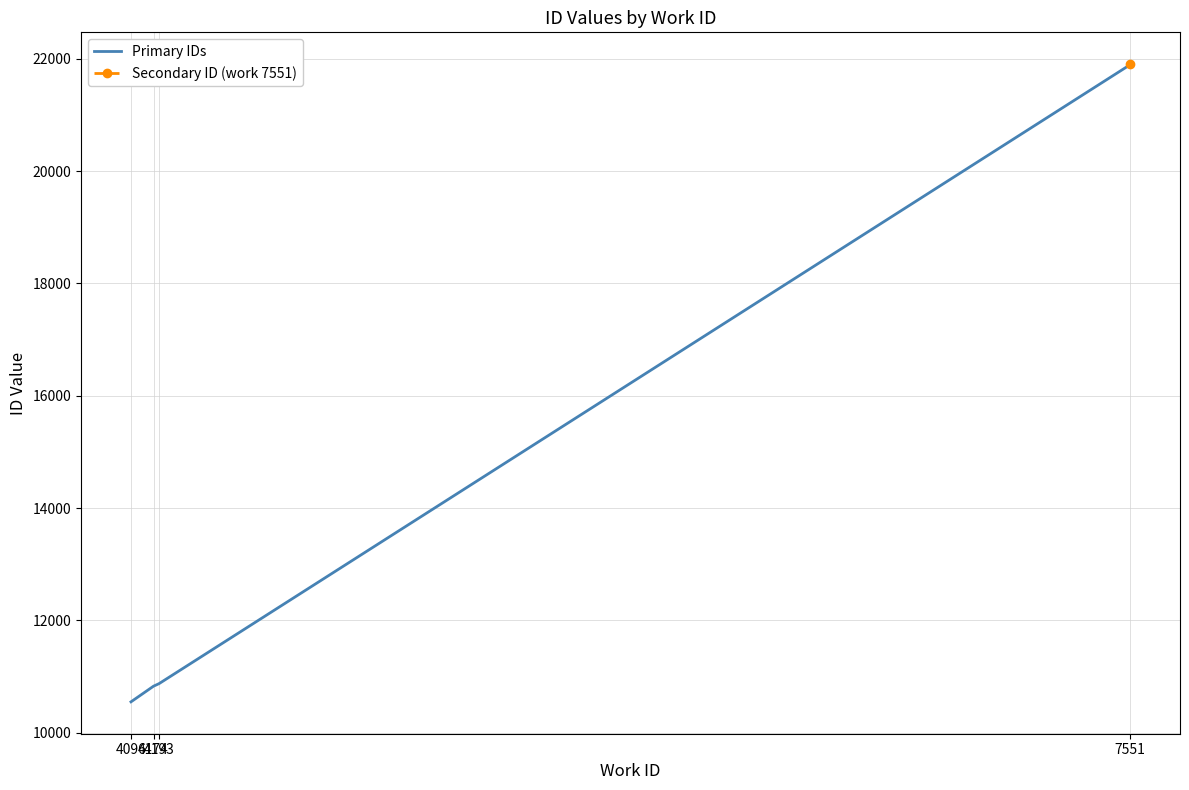

Reading left to right, list all the values displayed in this chart.

10548	10827	10872	21896